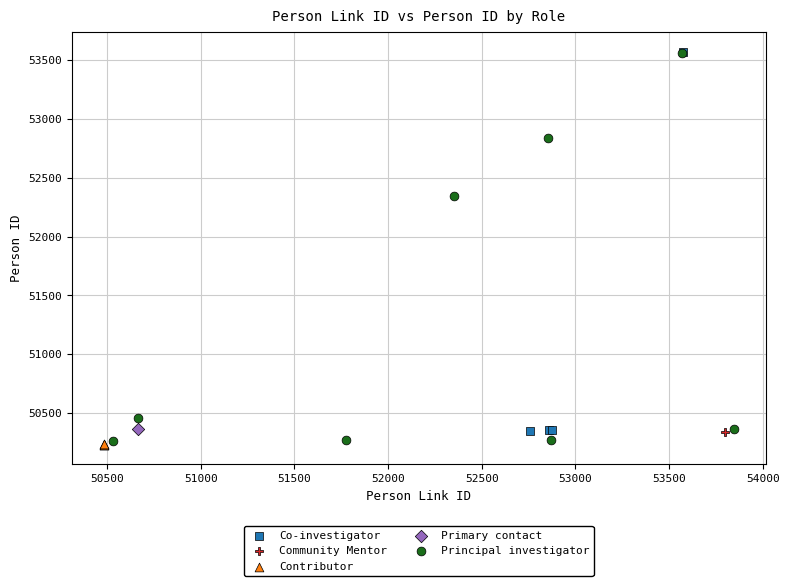

Which series contains the lowest Y value?

Contributor